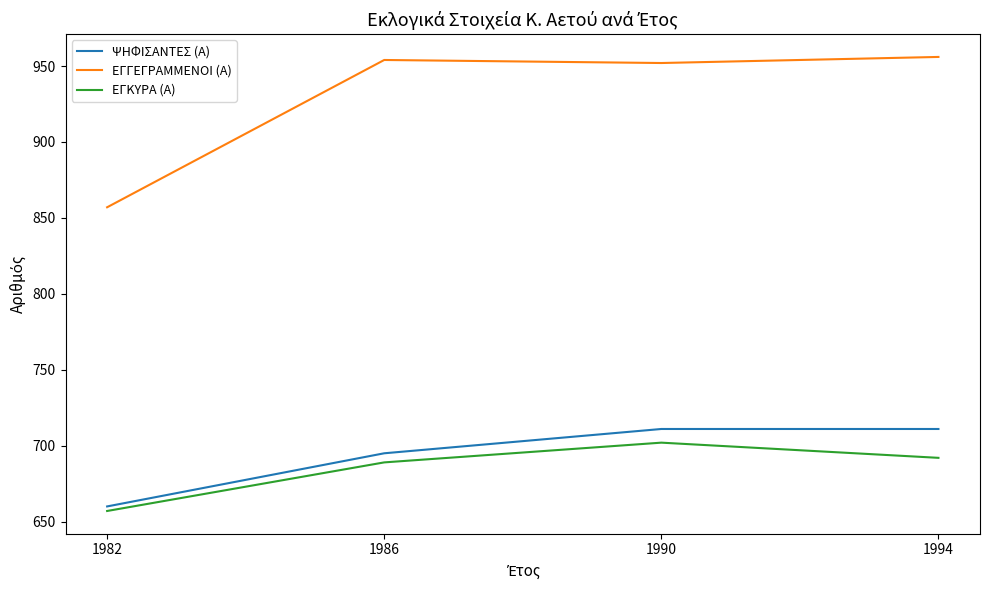

Reading left to right, list all the values displayed in this chart.

ΨΗΦΙΣΑΝΤΕΣ (Α): 1982=660	1986=695	1990=711	1994=711
ΕΓΓΕΓΡΑΜΜΕΝΟΙ (Α): 1982=857	1986=954	1990=952	1994=956
ΕΓΚΥΡΑ (Α): 1982=657	1986=689	1990=702	1994=692